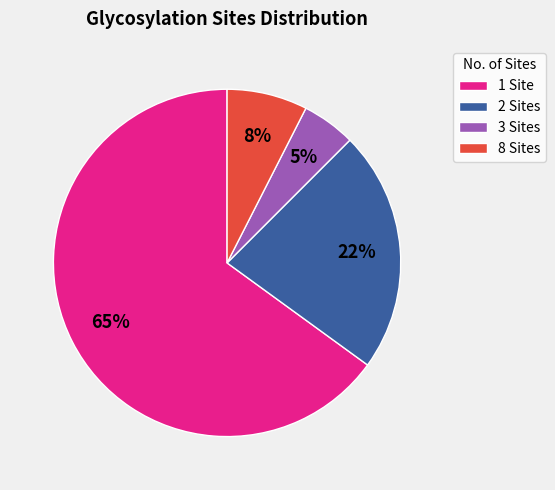

Rank the categories by value from lowest to highest.

3 Sites, 8 Sites, 2 Sites, 1 Site